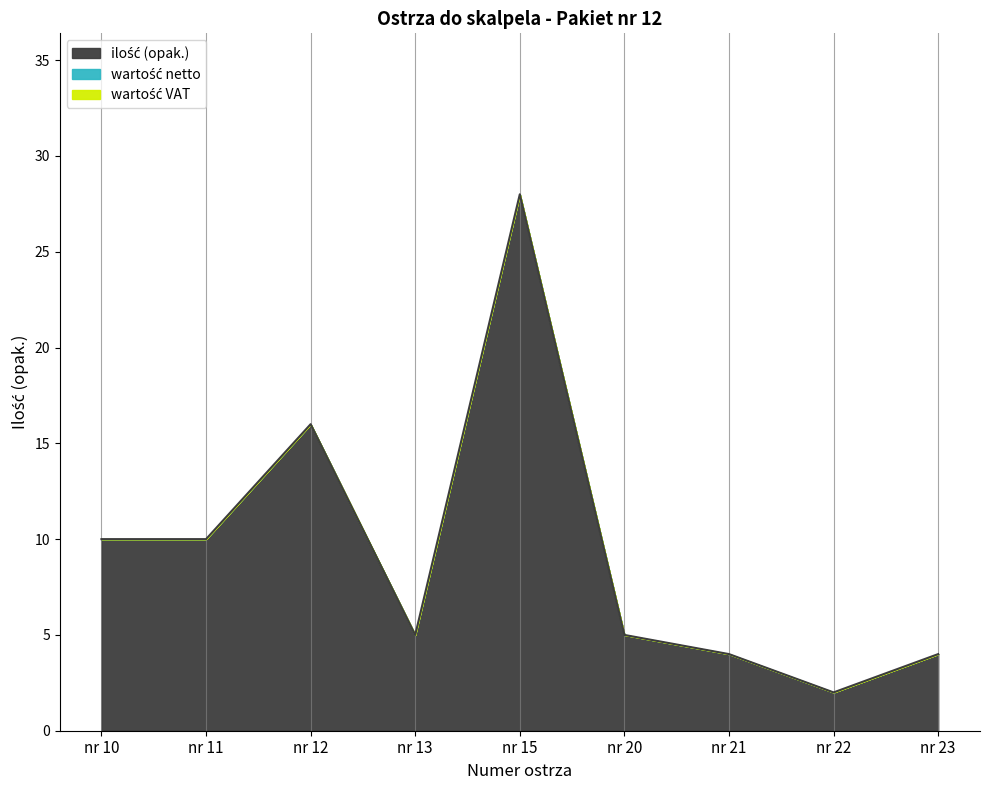

Which series has the widest spread of values?

ilość (opak.)